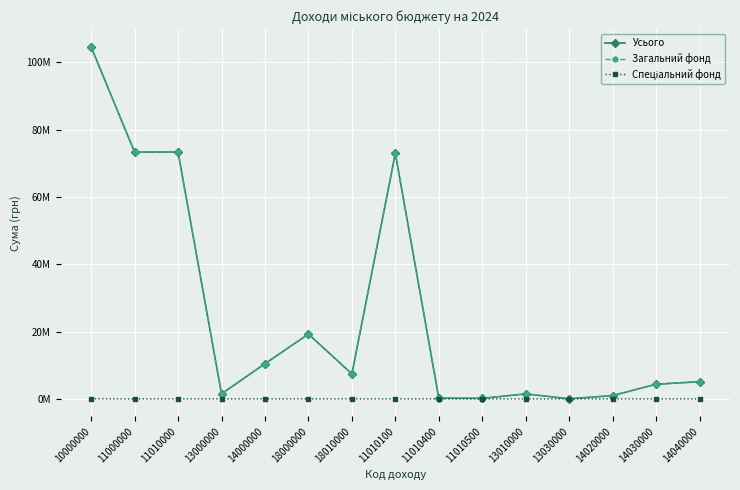

Is this an area chart (filled region under the line)?

No